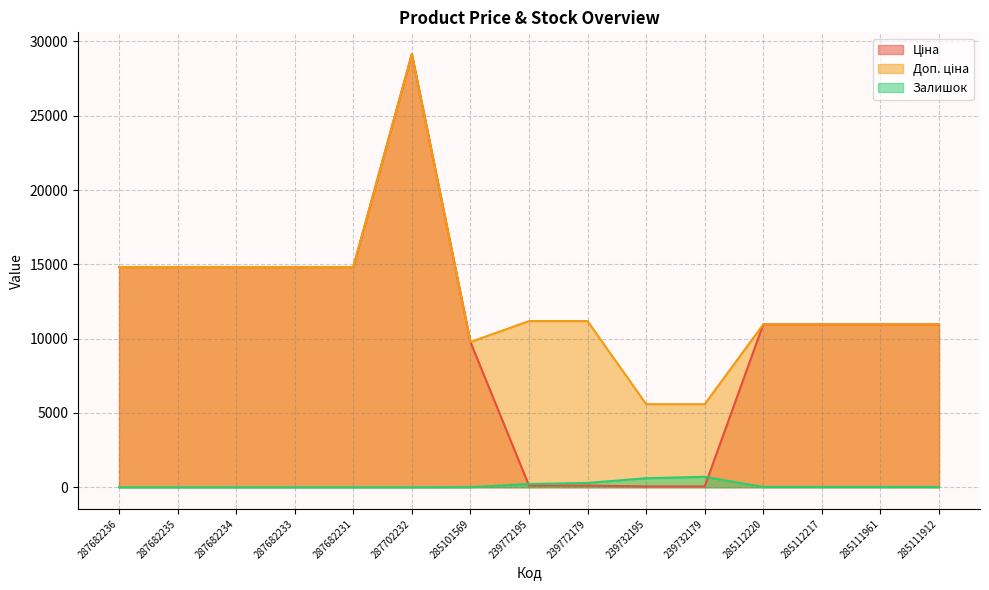

Between which two adjacent categories do Ціна and Залишок first intersect?

285101569 and 239772195